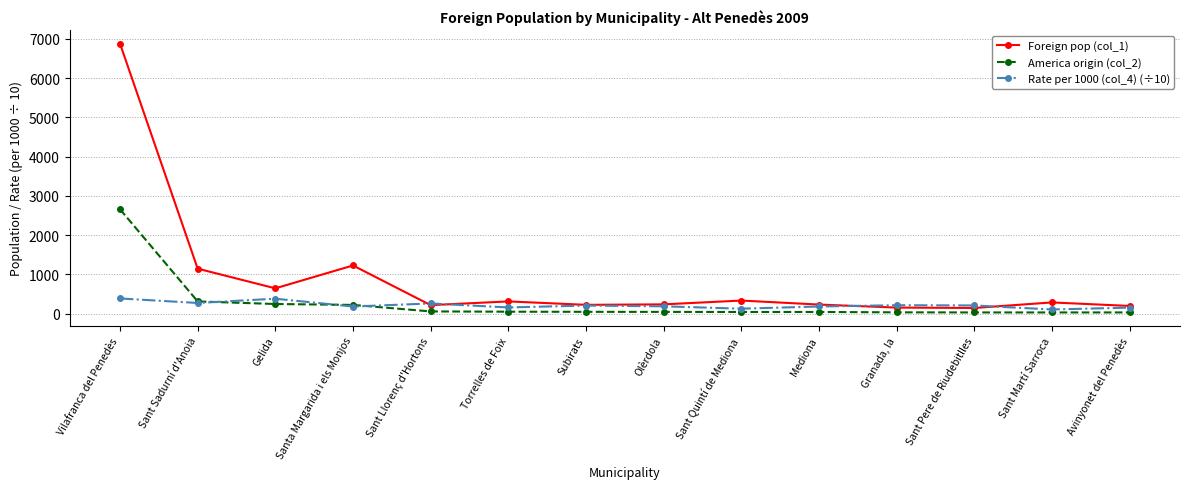

What is the spread (max minus min) of values at Gelida?

399.0